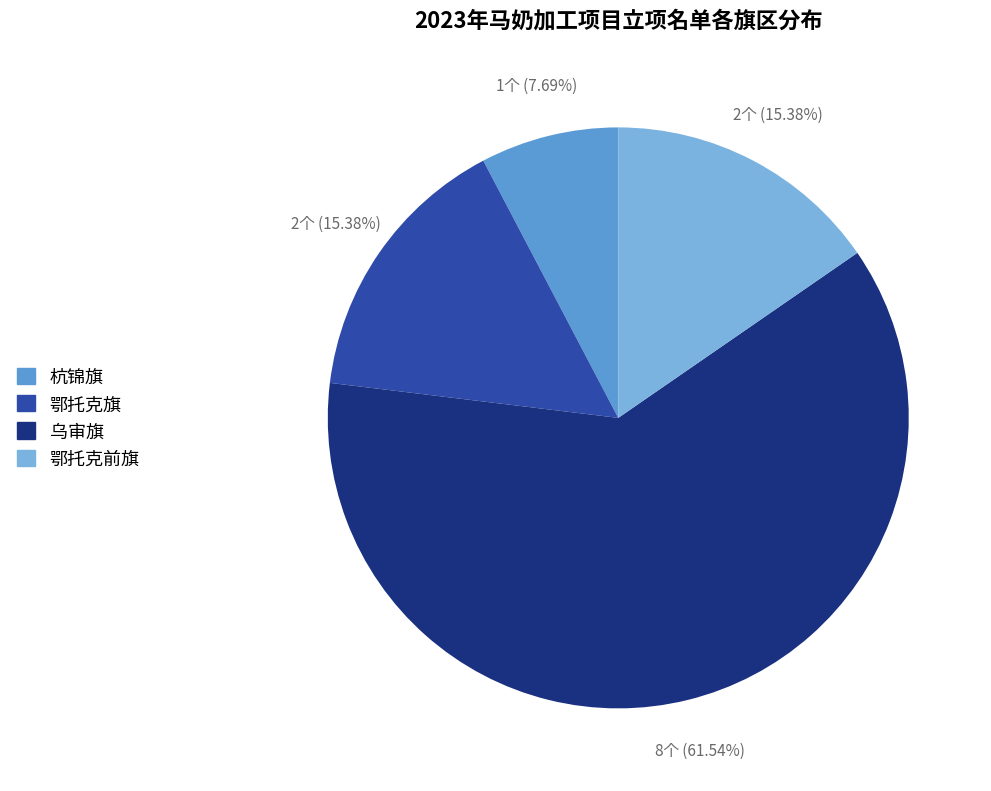

Approximately how many times larger is the value at 杭锦旗 compared to 鄂托克前旗?

0.5